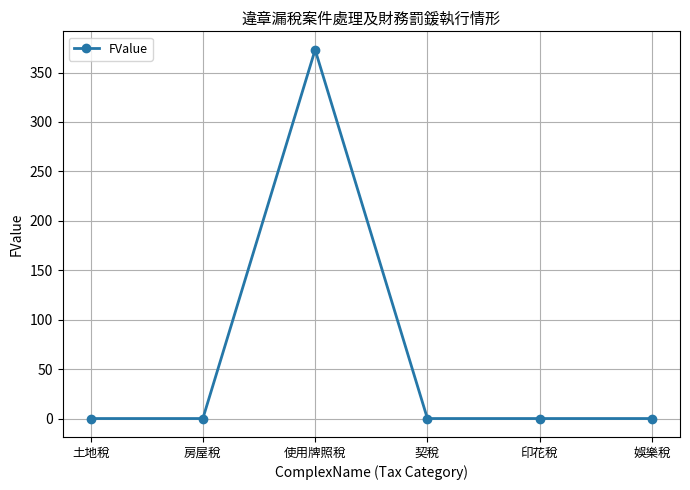

At which category does the data reach its first local peak?

使用牌照稅